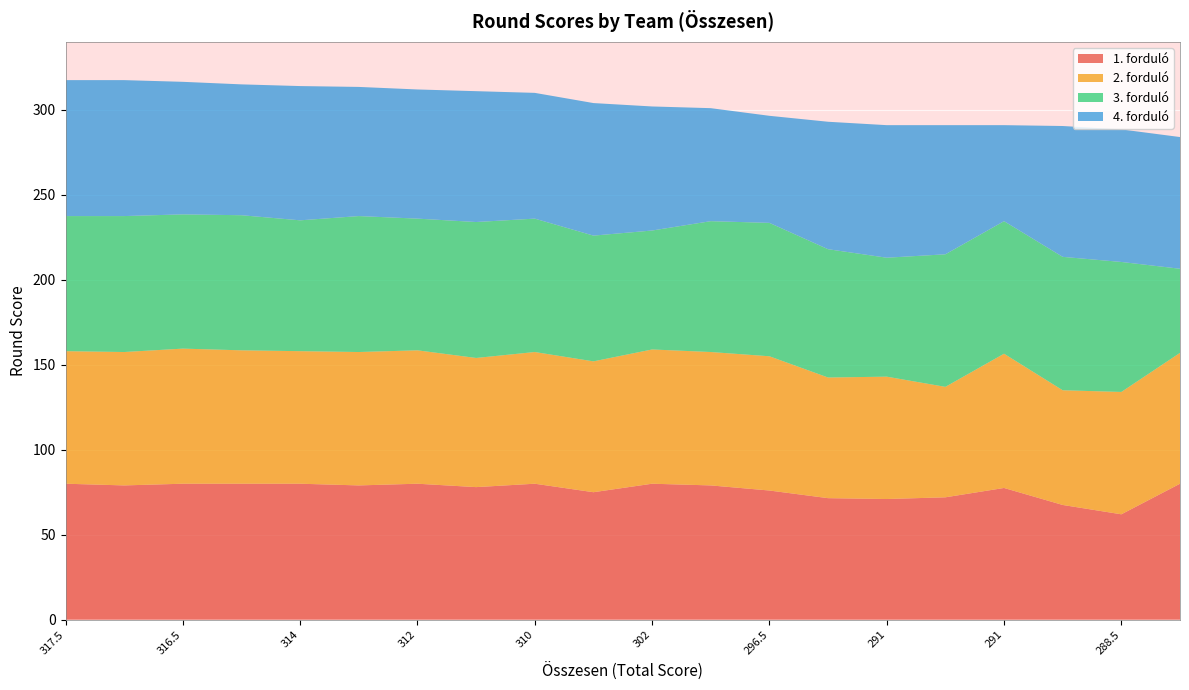

Reading left to right, list all the values displayed in this chart.

1. forduló: 317.5=80.0	317.5=79.0	316.5=80.0	315=80.0	314=80.0	313.5=79.0	312=80.0	311=78.0	310=80.0	304=75.0	302=80.0	301=79.0	296.5=76.0	293=71.5	291=71.0	291=72.0	291=77.5	290.5=67.5	288.5=62.0	284=80.0
2. forduló: 317.5=78.0	317.5=78.5	316.5=79.5	315=78.5	314=78.0	313.5=78.5	312=78.5	311=76.0	310=77.5	304=77.0	302=79.0	301=78.5	296.5=79.0	293=71.0	291=72.0	291=65.0	291=79.0	290.5=67.5	288.5=72.0	284=77.0
3. forduló: 317.5=79.5	317.5=80.0	316.5=79.0	315=79.5	314=77.0	313.5=80.0	312=77.5	311=80.0	310=78.5	304=74.0	302=70.0	301=77.0	296.5=78.5	293=75.5	291=70.0	291=78.0	291=78.0	290.5=78.5	288.5=76.5	284=49.5
4. forduló: 317.5=80.0	317.5=80.0	316.5=78.0	315=77.0	314=79.0	313.5=76.0	312=76.0	311=77.0	310=74.0	304=78.0	302=73.0	301=66.5	296.5=63.0	293=75.0	291=78.0	291=76.0	291=56.5	290.5=77.0	288.5=78.0	284=77.5